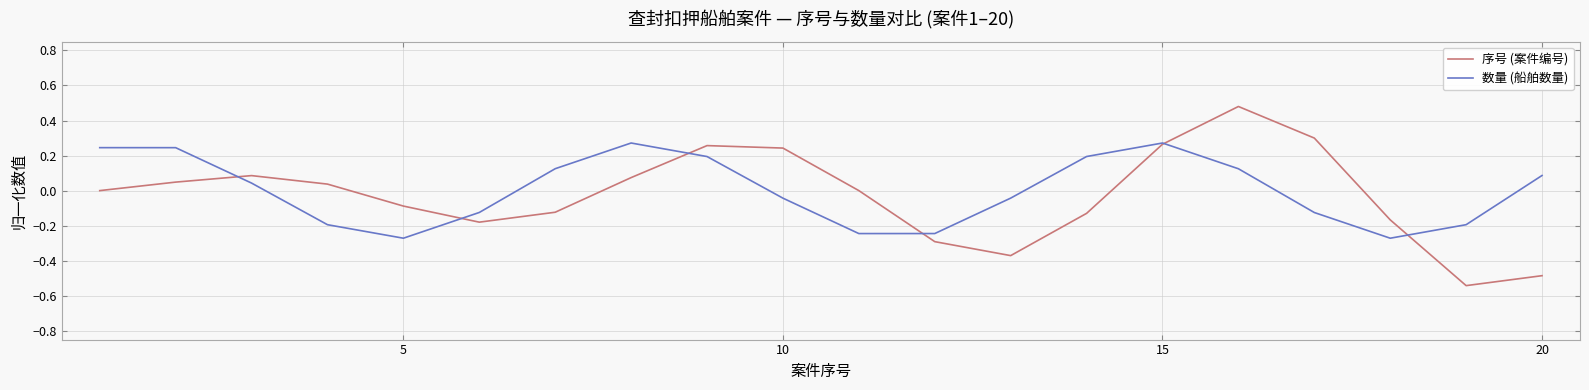

Which series has the largest range (max minus min)?

序号 (案件编号)